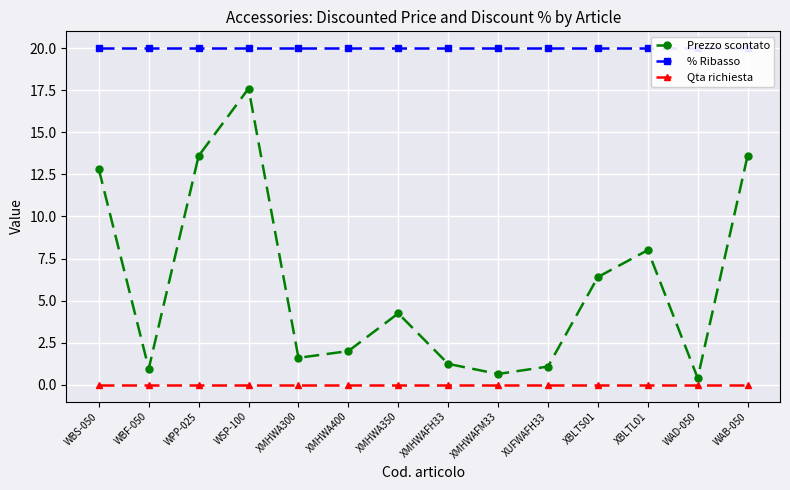

What is the difference between the second highest and minimum values in the Prezzo scontato series?

13.2